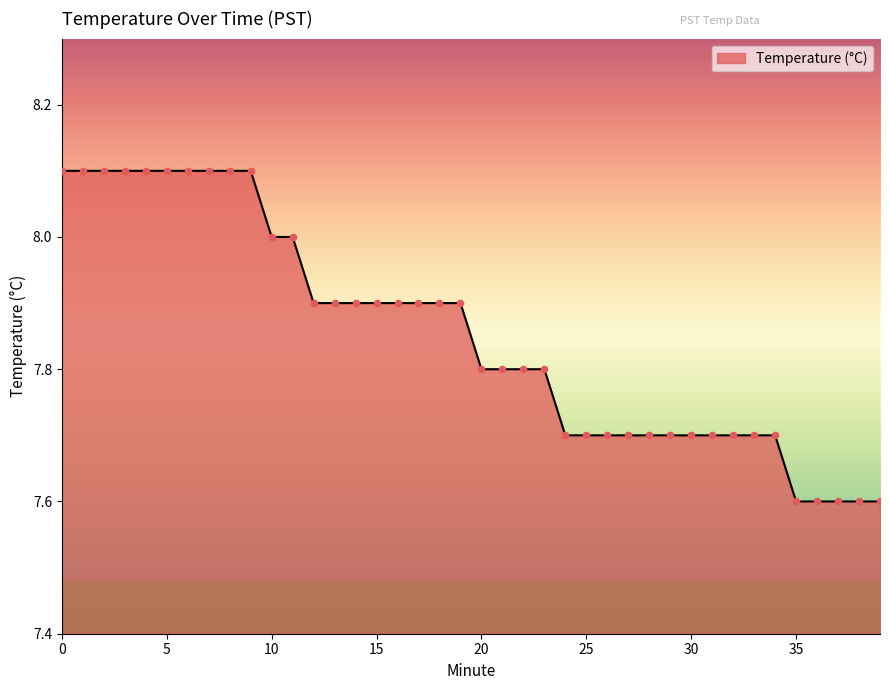

What is the greatest value displayed?

8.1